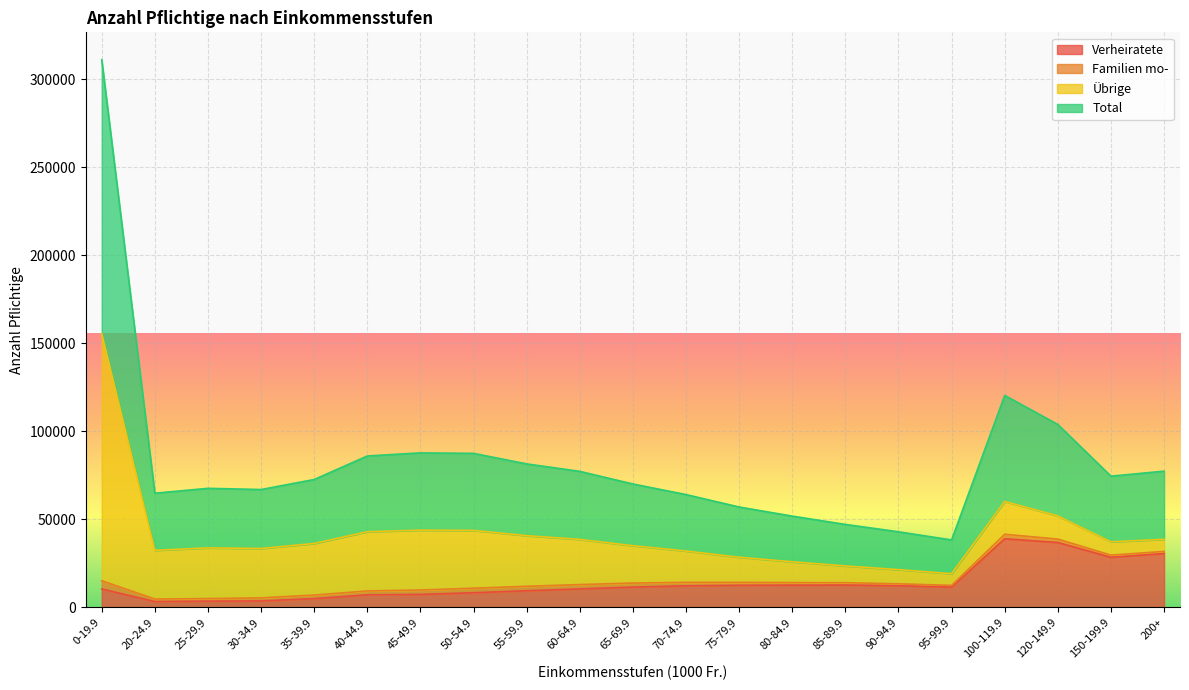

What is the maximum value for Verheiratete?

39013